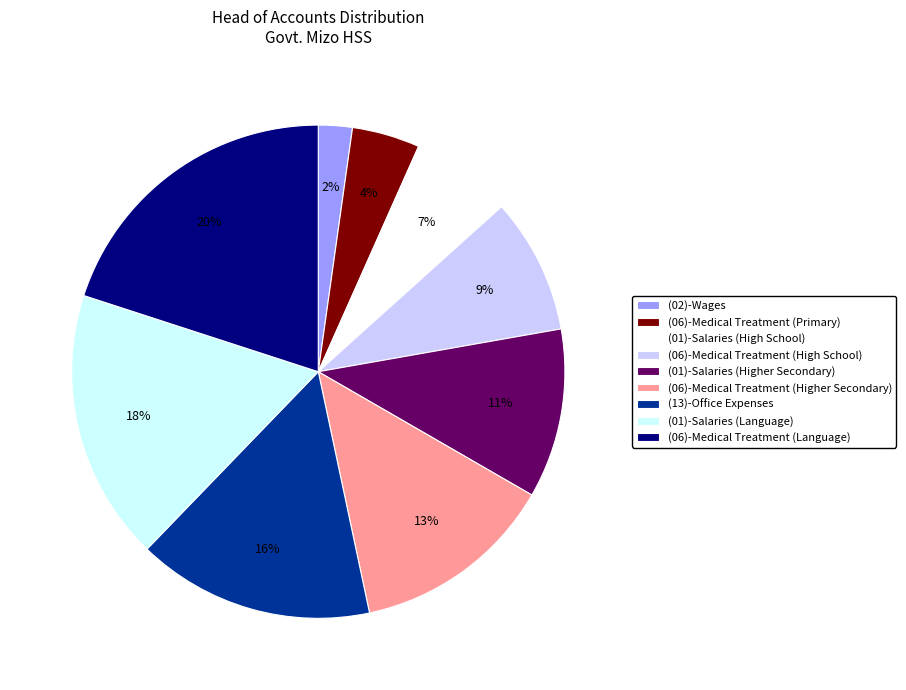

Count the number of slices in the pie.

9